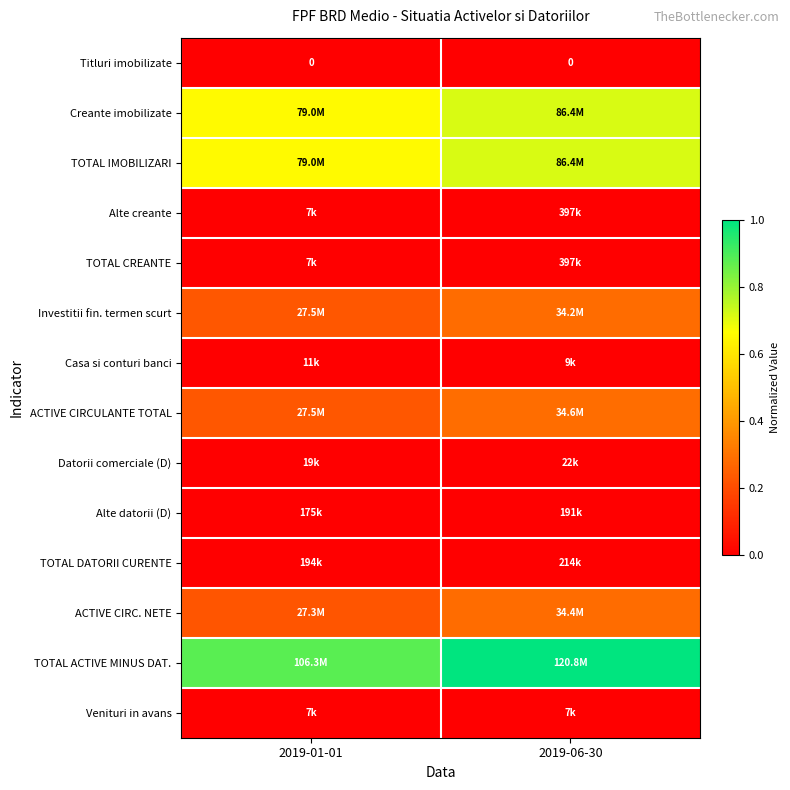

At which category is the sum across all series the highest?

2019-06-30